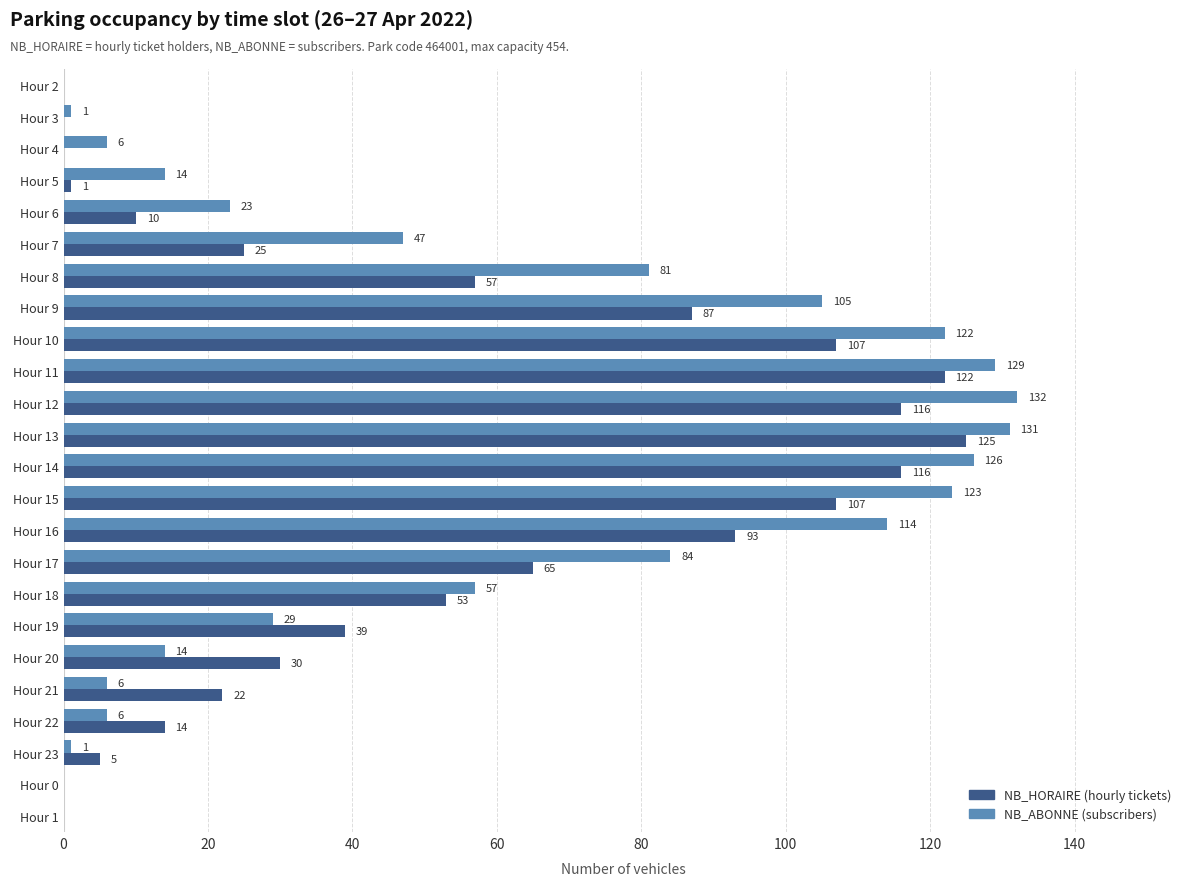

What is the maximum value shown in the chart?

132